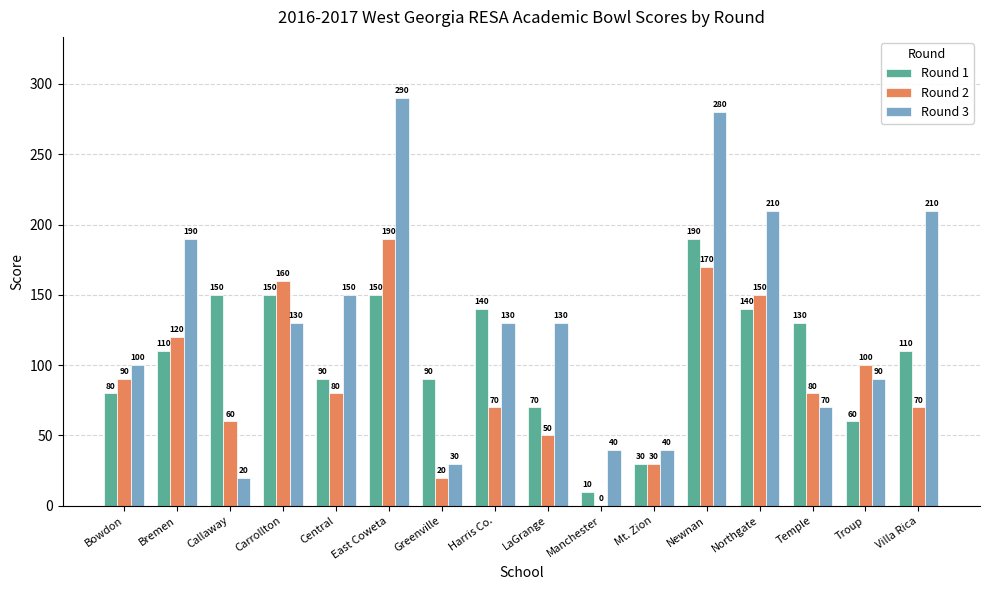

How many values in Round 2 are above zero?

15